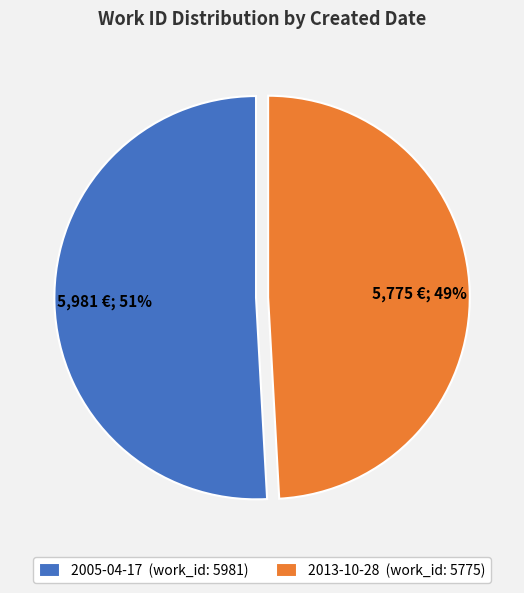

Count the number of slices in the pie.

2